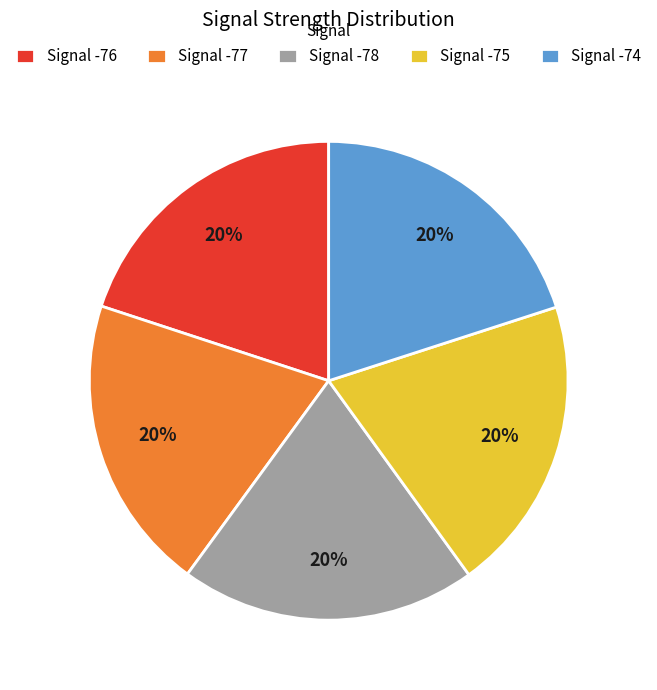

Is it true that Signal -74 is 33% of the pie?

False